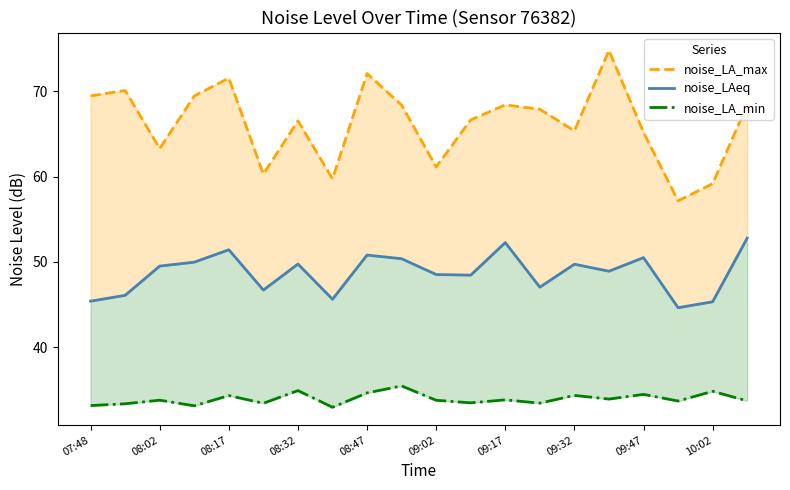

What position from the right is 09:17?

8